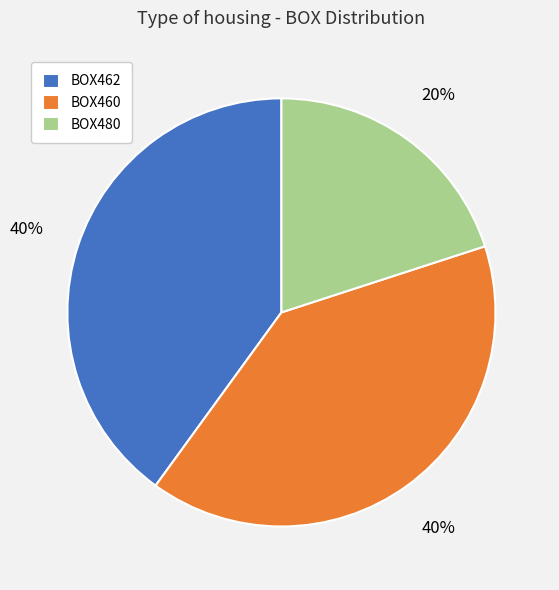

To the nearest percent, what portion does BOX462 represent?

40%